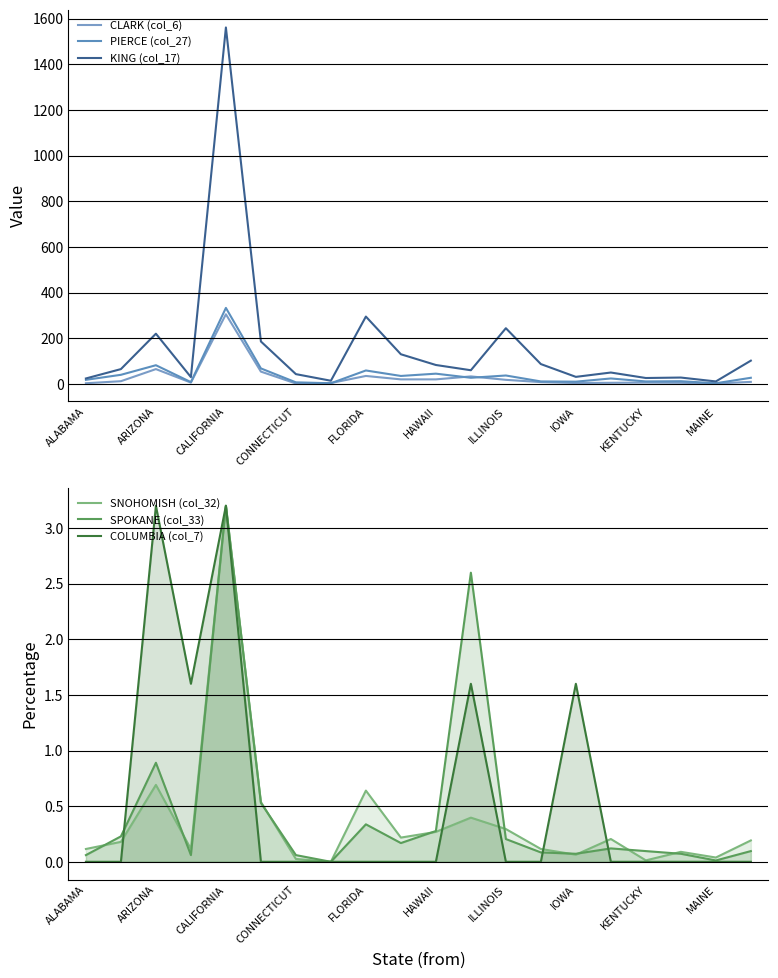

Is it true that SPOKANE (col_33) equals 0.9 at ARIZONA?

True